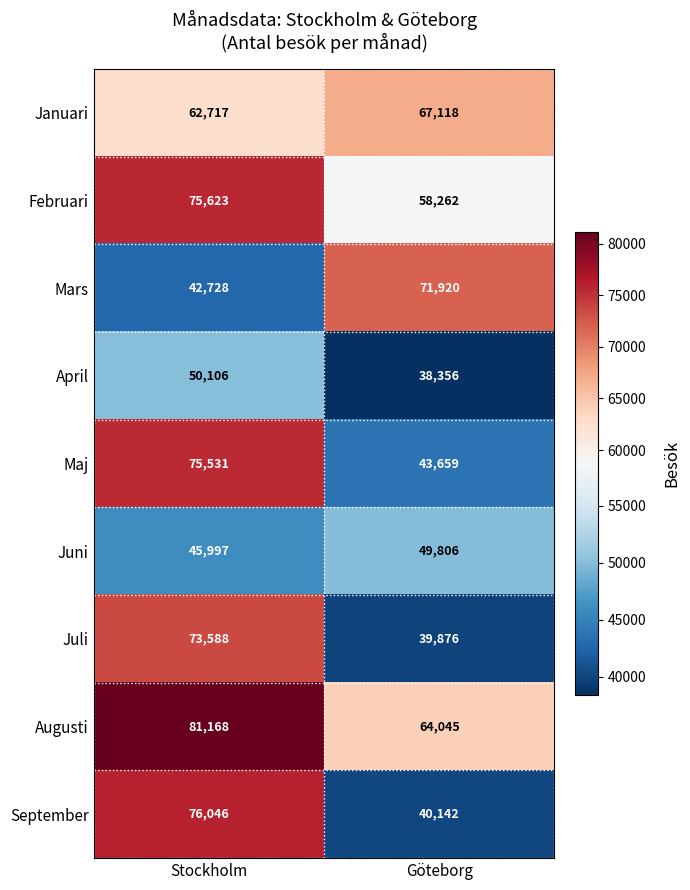

Which series has the largest total across all categories?

Augusti